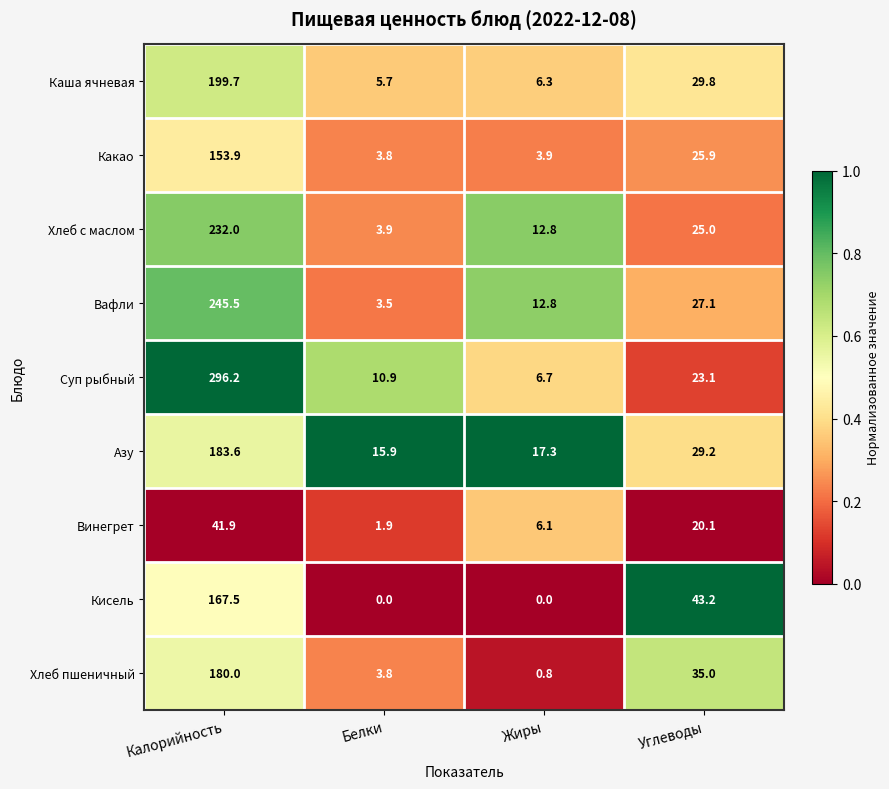

Which series changed the most between Калорийность and Углеводы?

Суп рыбный